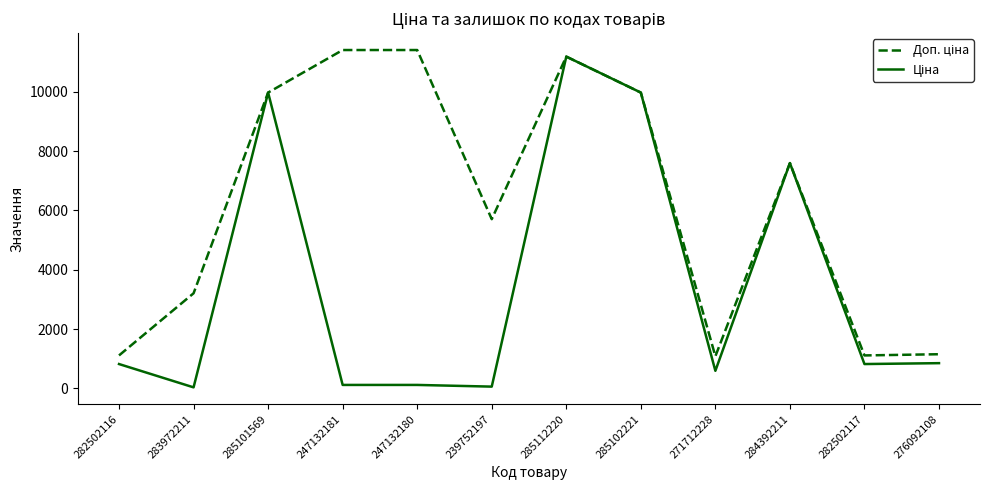

What is the spread (max minus min) of values at 282502116?

290.7